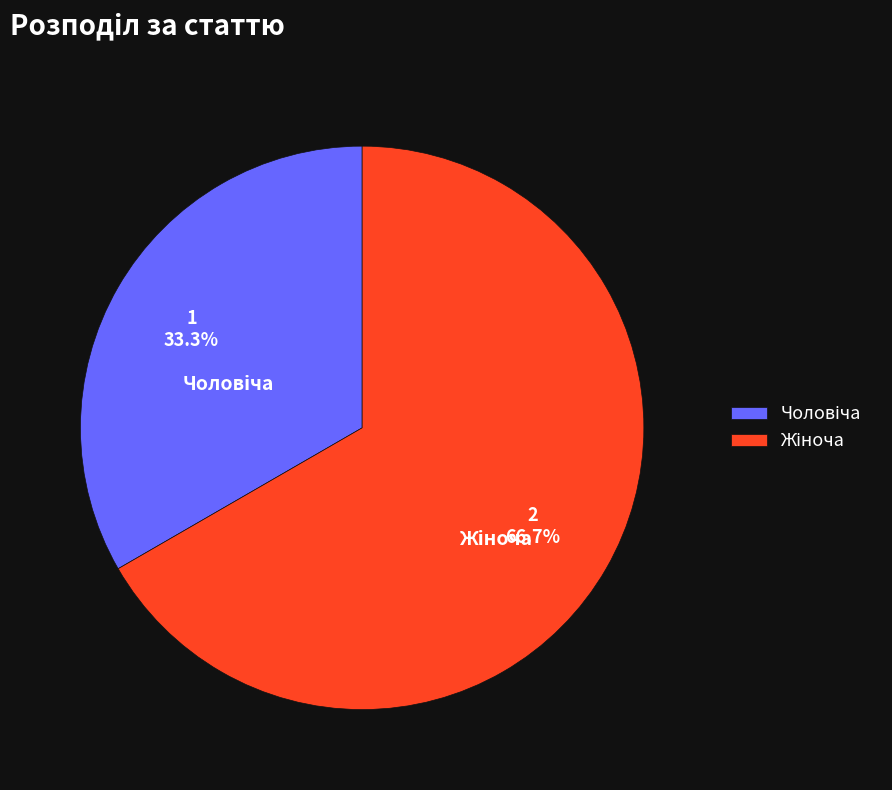

Is there a majority slice in this chart?

Yes